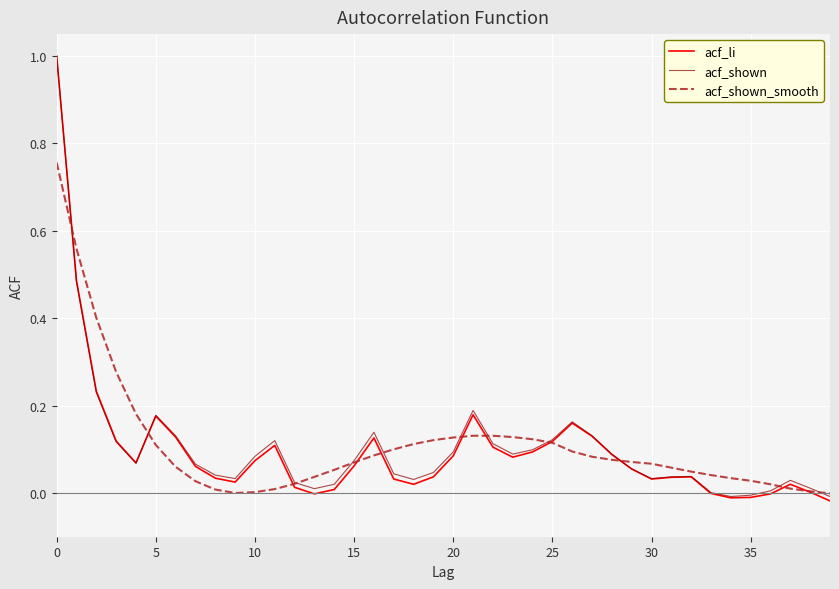

What is the maximum value shown in the chart?

1.0